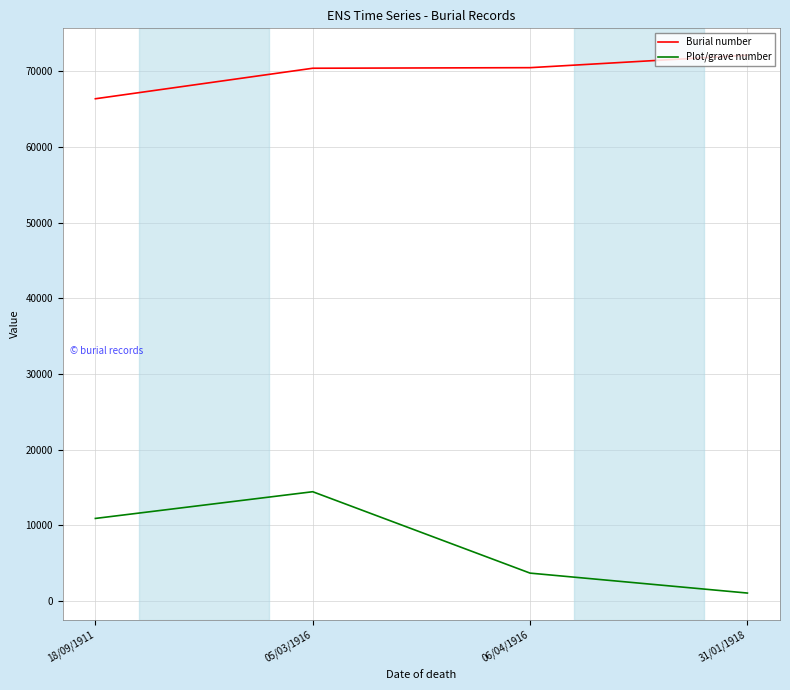

The Plot/grave number series shows 3689 at 06/04/1916. True or false?

True